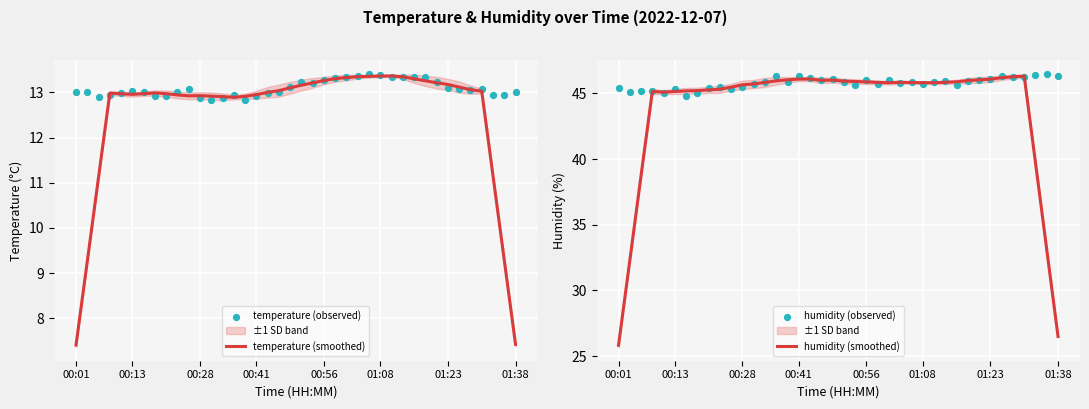

What is the maximum value for temperature (smoothed)?

13.4